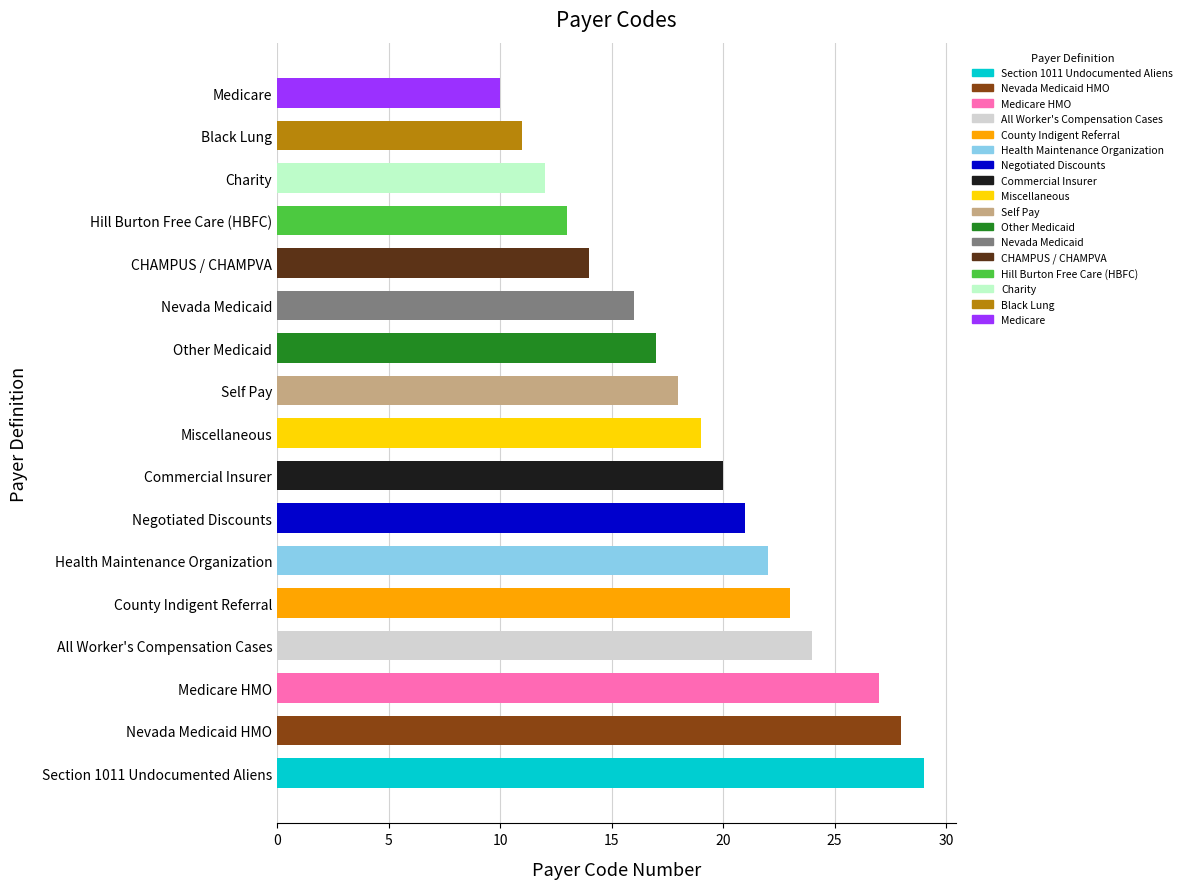

Reading top to bottom, transcribe all the data shown in this chart.

Medicare=10	Black Lung=11	Charity=12	Hill Burton Free Care (HBFC)=13	CHAMPUS / CHAMPVA=14	Nevada Medicaid=16	Other Medicaid=17	Self Pay=18	Miscellaneous=19	Commercial Insurer=20	Negotiated Discounts=21	Health Maintenance Organization=22	County Indigent Referral=23	All Worker's Compensation Cases=24	Medicare HMO=27	Nevada Medicaid HMO=28	Section 1011 Undocumented Aliens=29